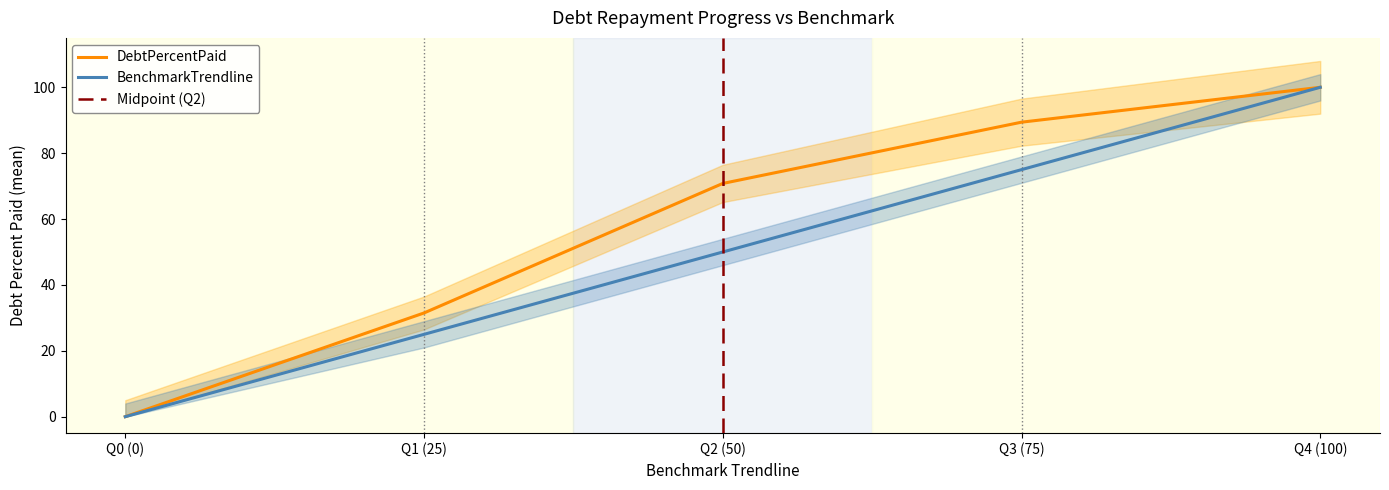

Is it true that BenchmarkTrendline equals 24.3 at Q4 (100)?

False